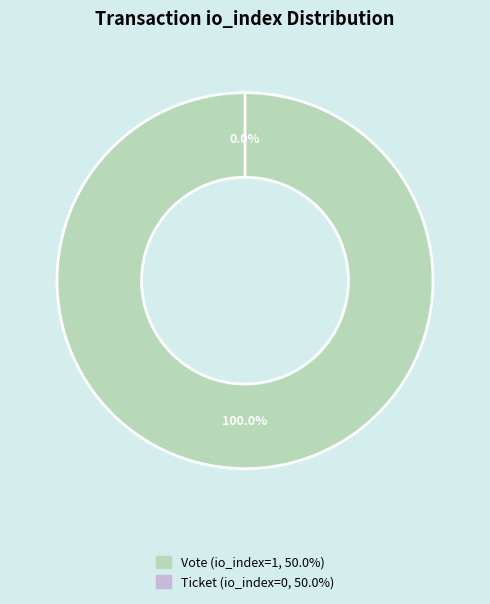

How many slices are in this pie chart?

2